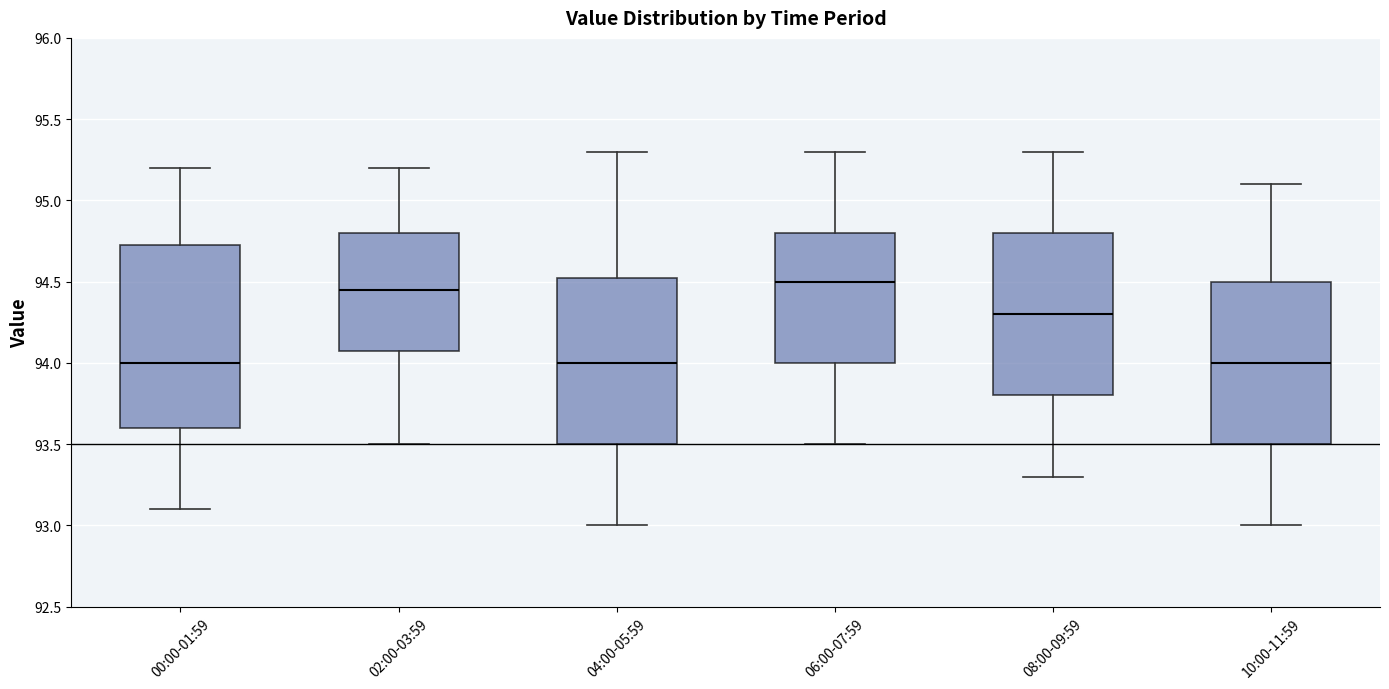

Reading left to right, transcribe this box plot: for each box, give where its median line is, the range the box spans, and where its two whiskers end, as read against the y-axis. The values are not printed on the chart, so give them approximately, as read against the axis.

00:00-01:59: median 94.00, box 93.60 to 94.75, whiskers 93.10 to 95.20
02:00-03:59: median 94.45, box 94.10 to 94.80, whiskers 93.50 to 95.20
04:00-05:59: median 94.00, box 93.50 to 94.55, whiskers 93.00 to 95.30
06:00-07:59: median 94.50, box 94.00 to 94.80, whiskers 93.50 to 95.30
08:00-09:59: median 94.30, box 93.80 to 94.80, whiskers 93.30 to 95.30
10:00-11:59: median 94.00, box 93.50 to 94.50, whiskers 93.00 to 95.10